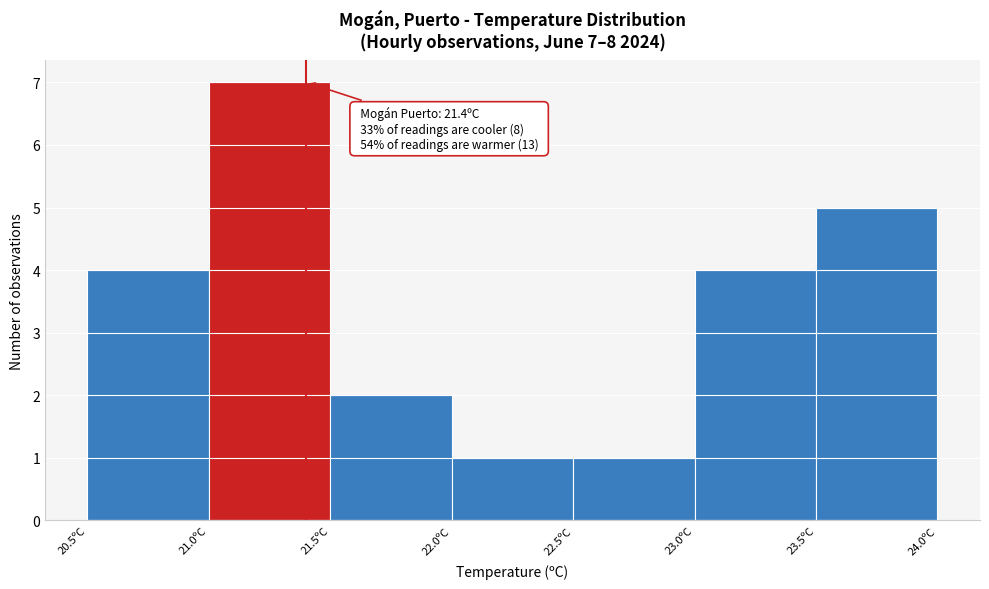

Which range on the x-axis has the tallest bar?

21.0 to 21.5